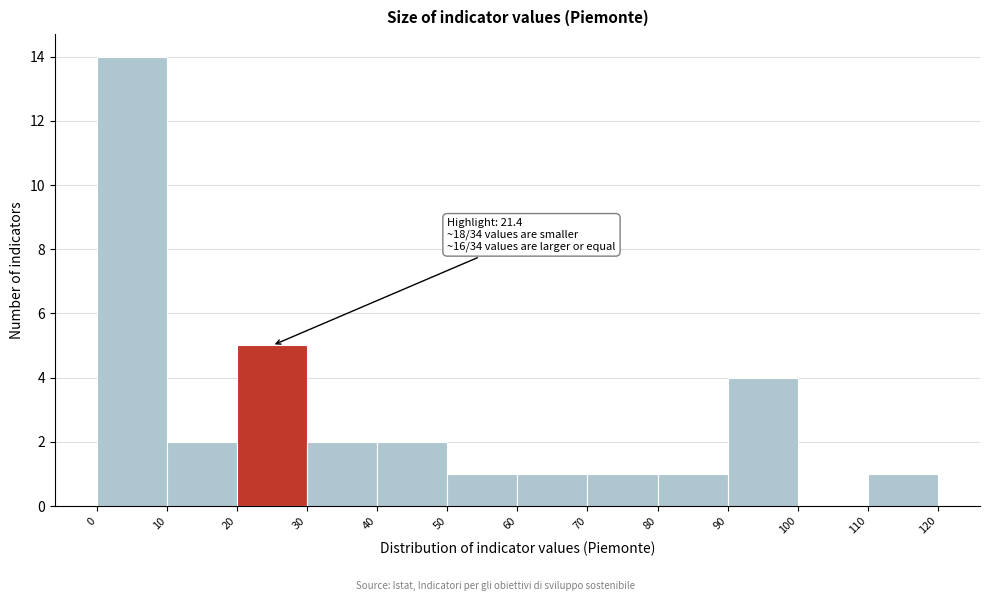

Over which range of the x-axis is the bar tallest?

0 to 10